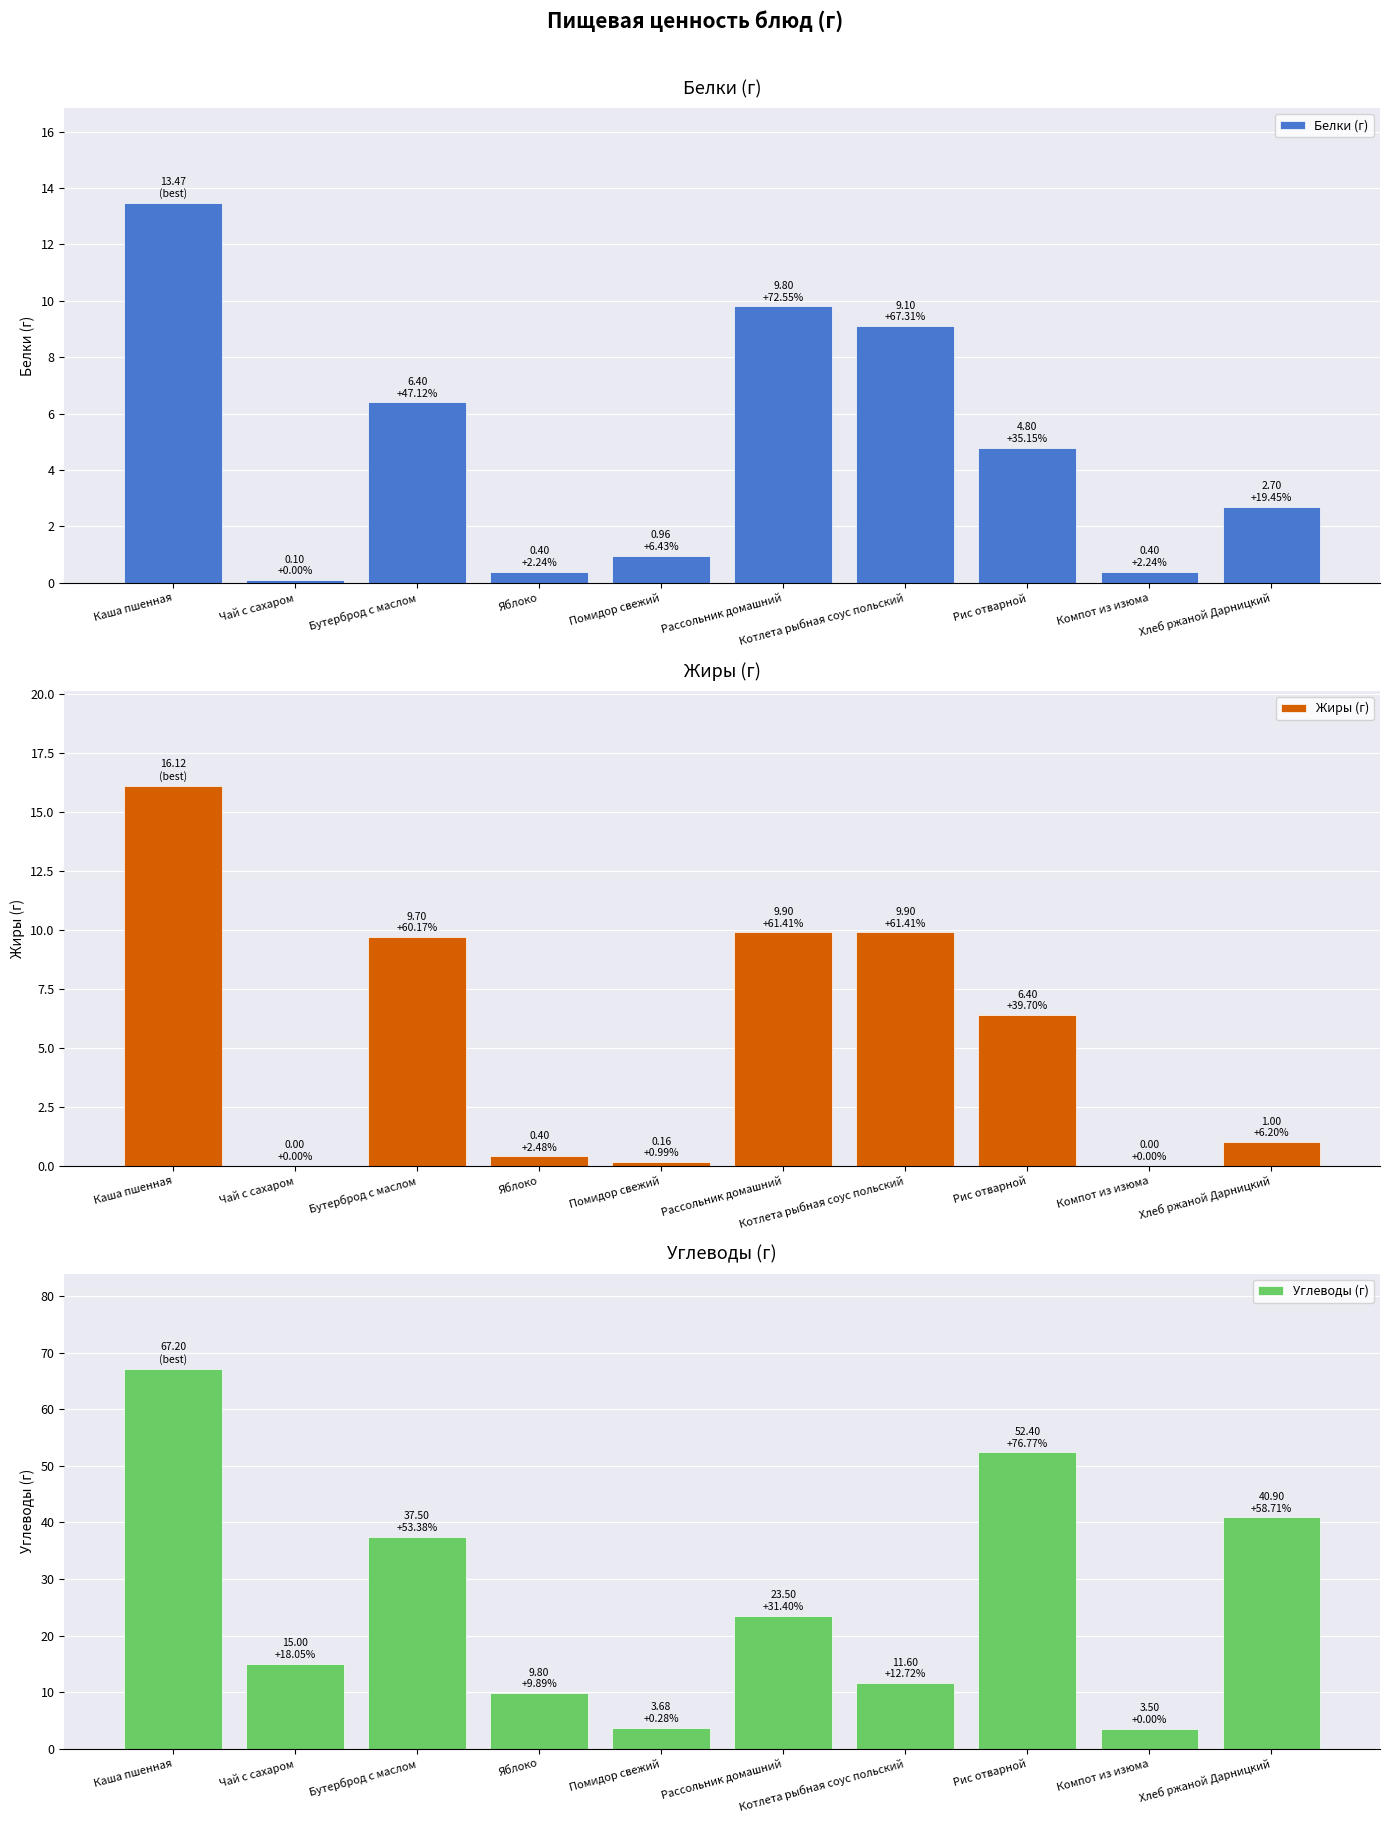

How many groups of bars are there?

10